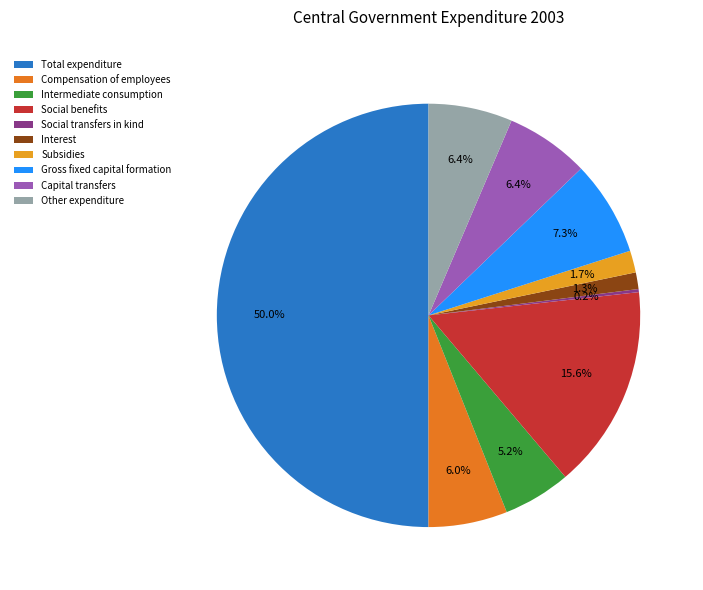

To the nearest percent, what is the average slice percentage?

10%